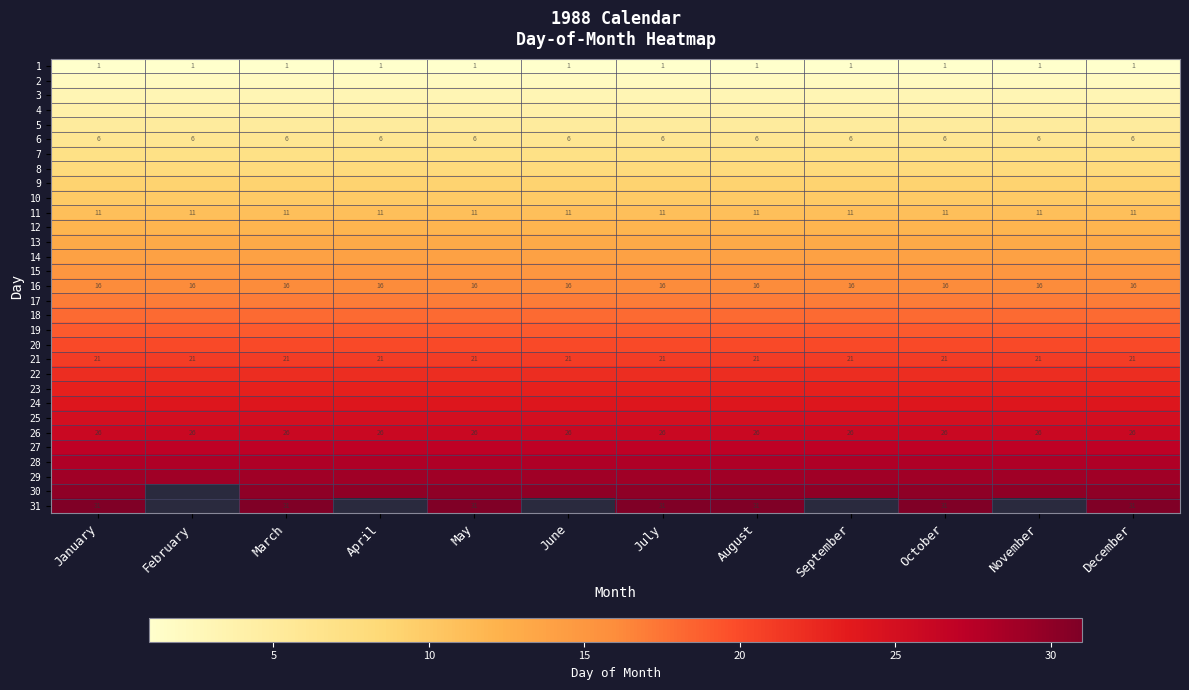

At which label does 2 reach its minimum?

January